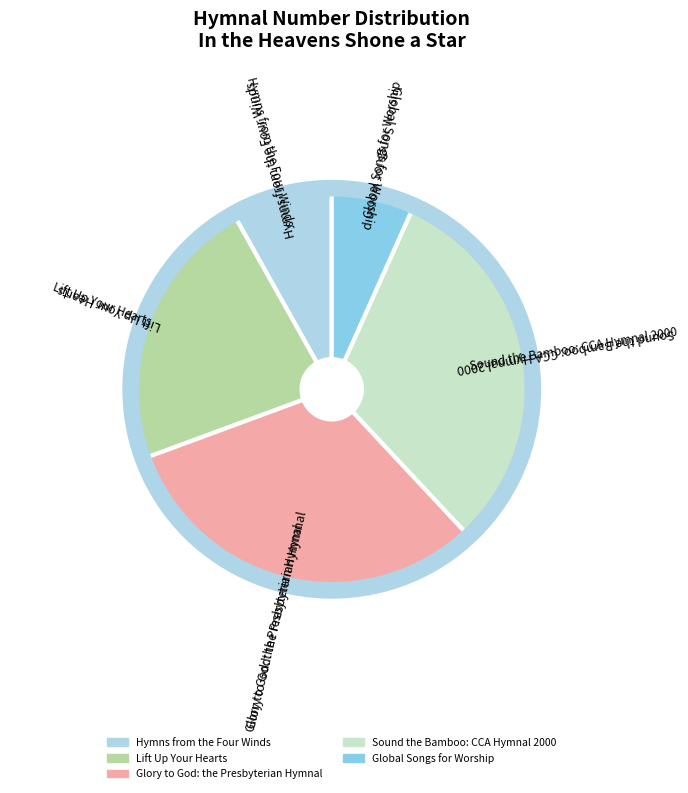

Which slice is the smallest?

Global Songs for Worship